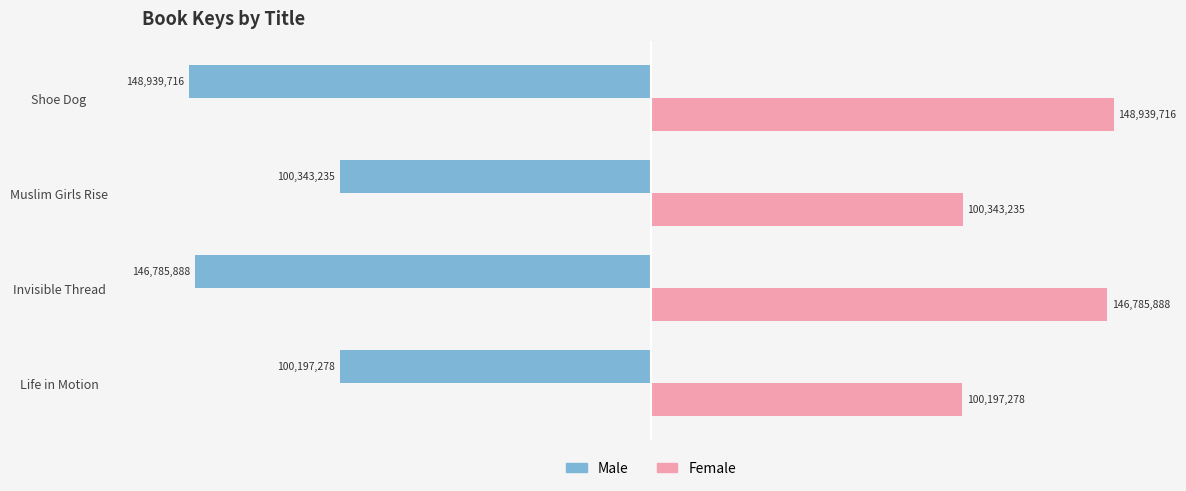

Which category has the lowest value across all series?

Shoe Dog